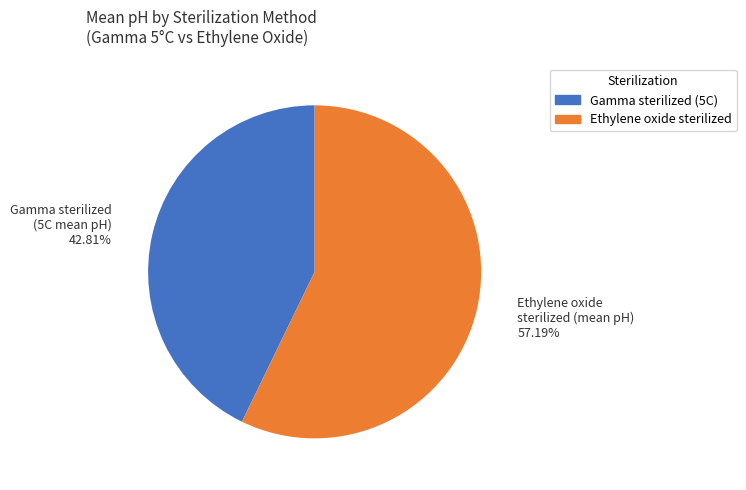

Approximately how many times larger is the value at Ethylene oxide sterilized compared to Gamma sterilized (5C)?

1.3